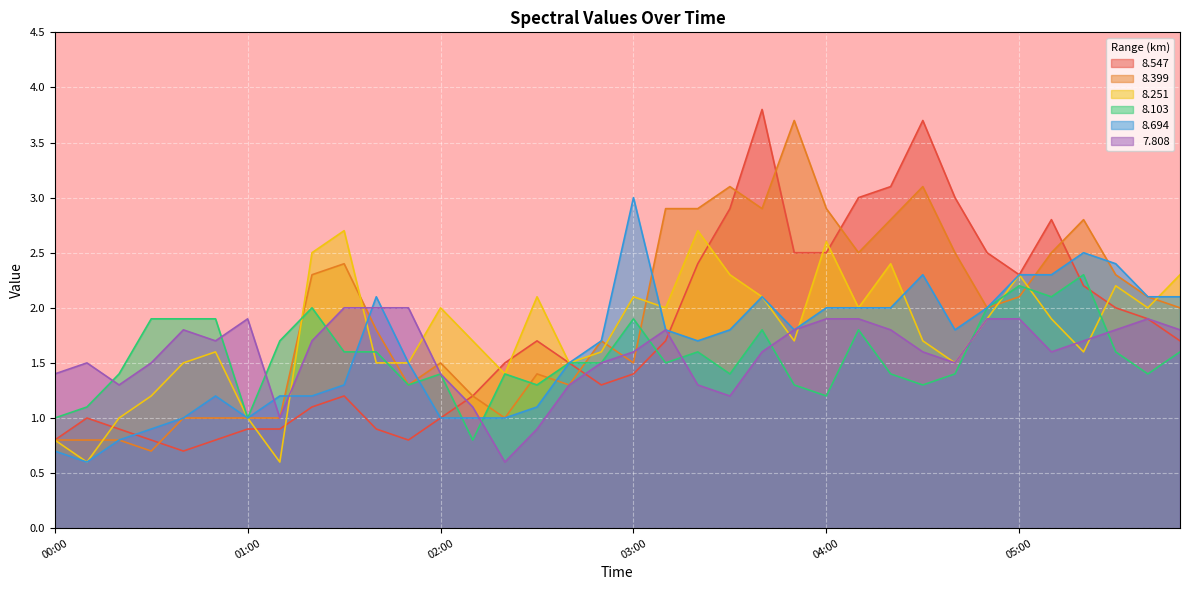

What is the difference between the   8.399 values at 02:30 and 03:30?

1.7